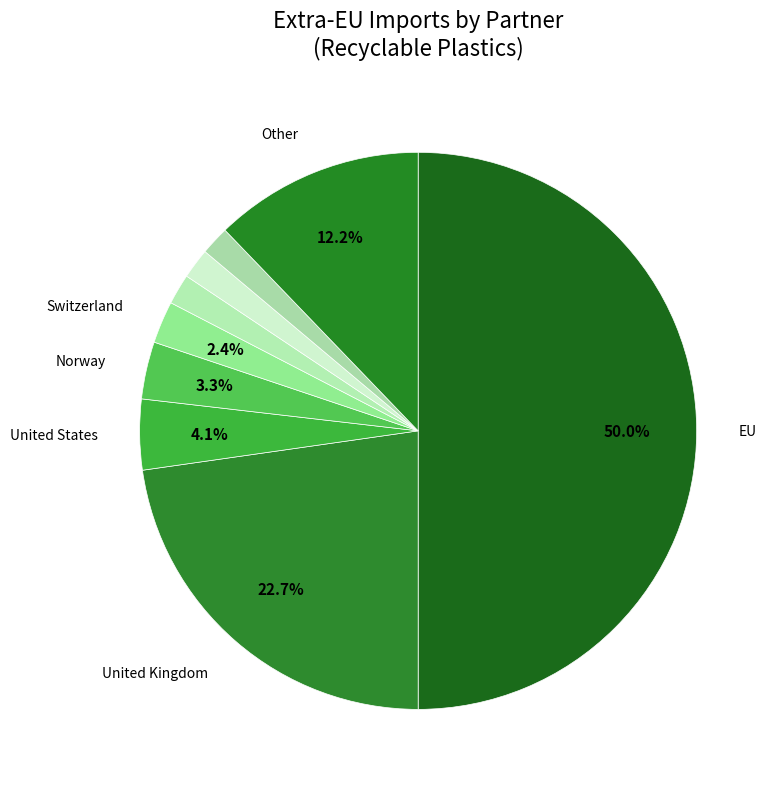

Count the number of slices in the pie.

9